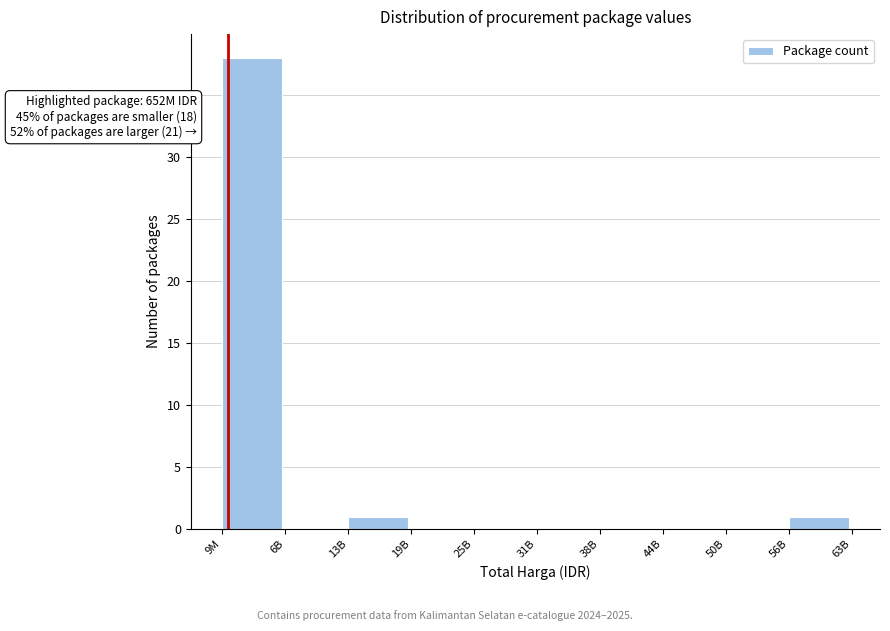

Reading left to right, extract all data points from this chart.

9M=38	6B=0	13B=1	19B=0	25B=0	31B=0	38B=0	44B=0	50B=0	56B=1